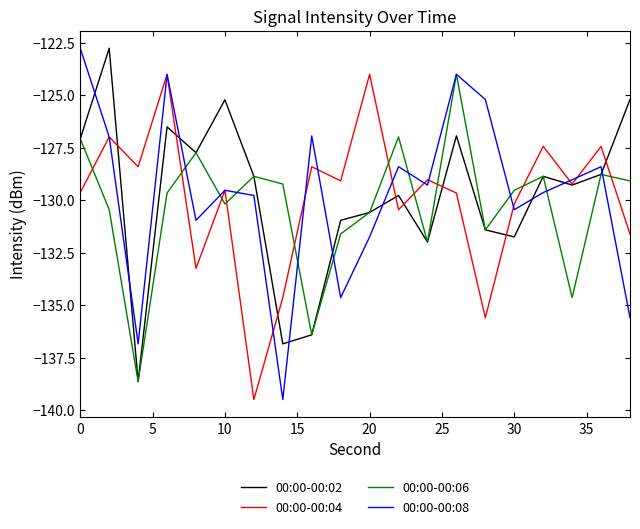

How many interior local peaks does the 00:00-00:06 series have?

6